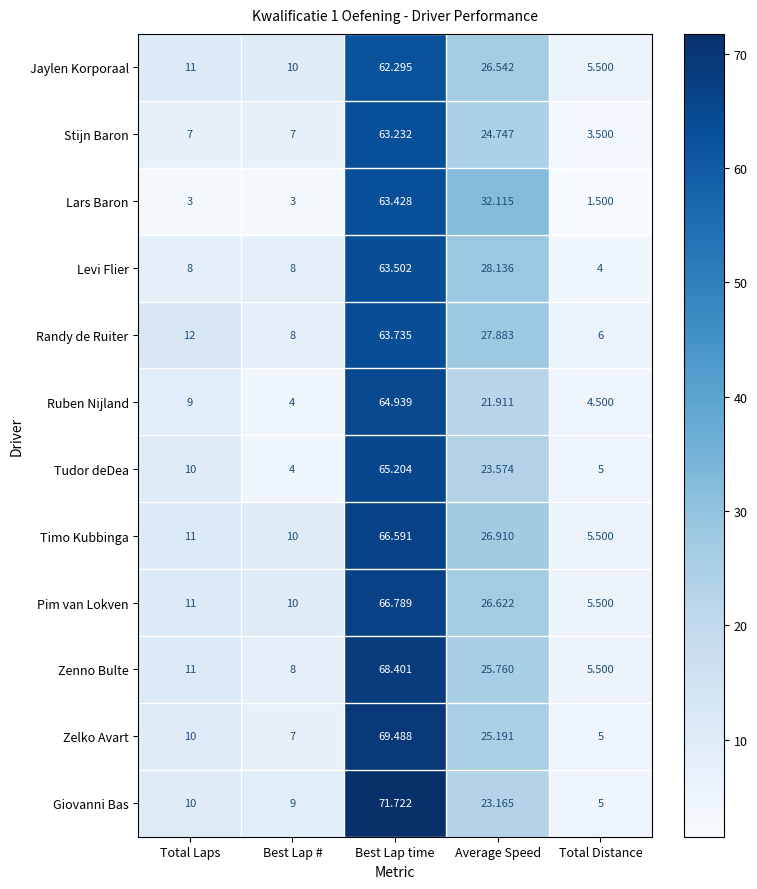

At which category does the chart reach its minimum across all series?

Total Distance